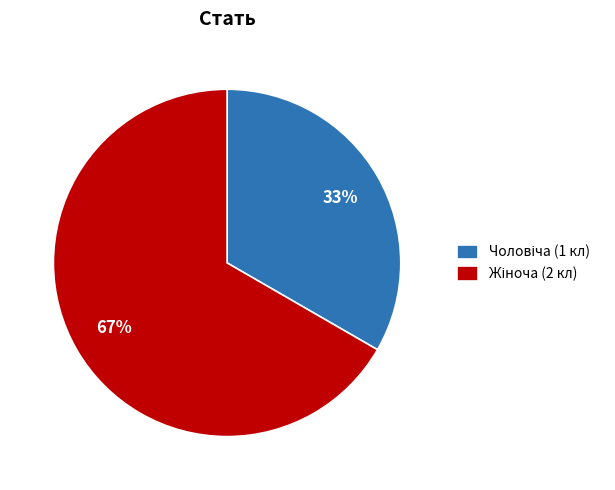

Is there a majority slice in this chart?

Yes